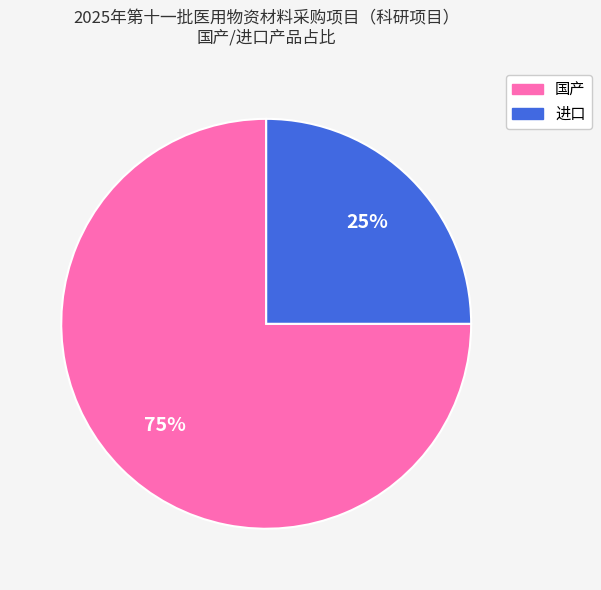

Which has a higher value, 国产 or 进口?

国产